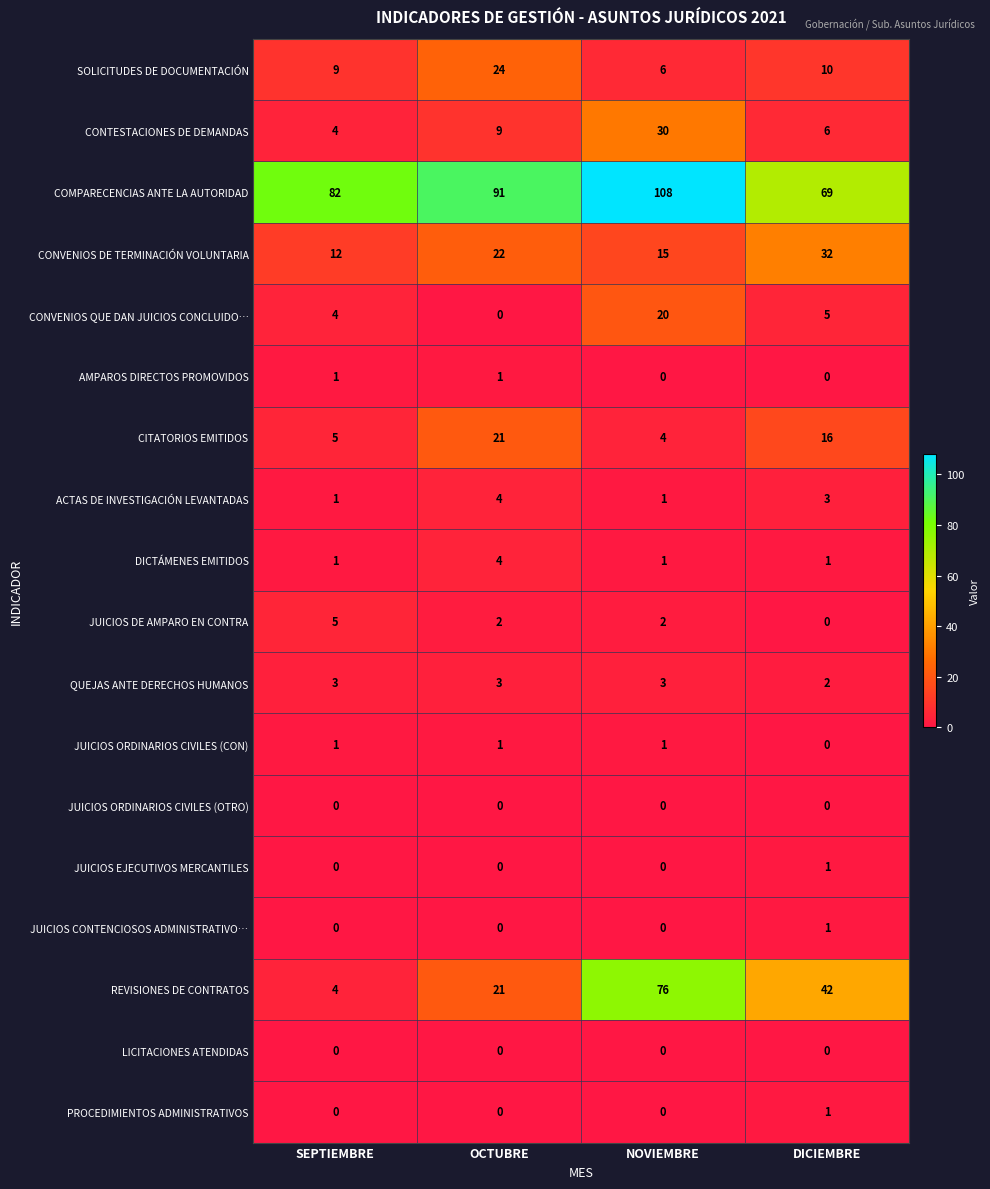

Which series has the widest spread of values?

REVISIONES DE CONTRATOS